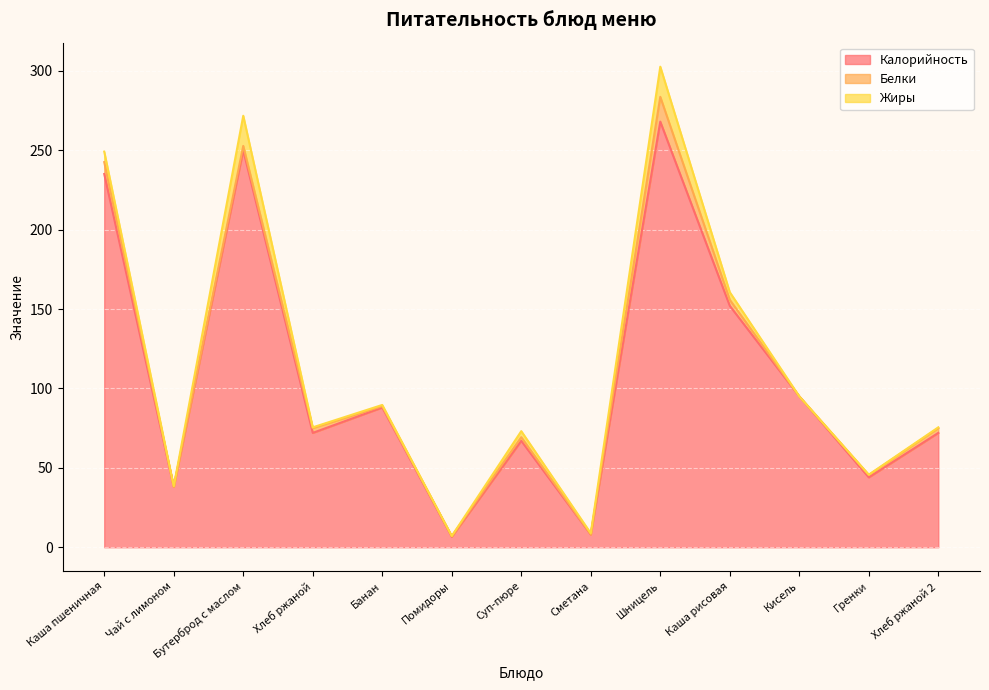

Between Суп-пюре and Хлеб ржаной, which is larger?

Хлеб ржаной